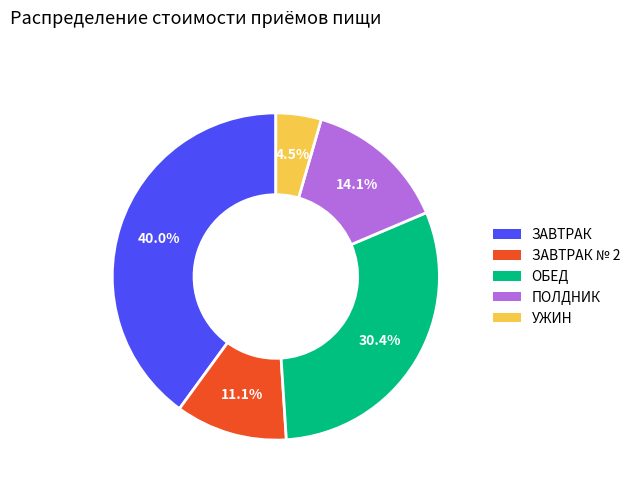

Is there a majority slice in this chart?

No